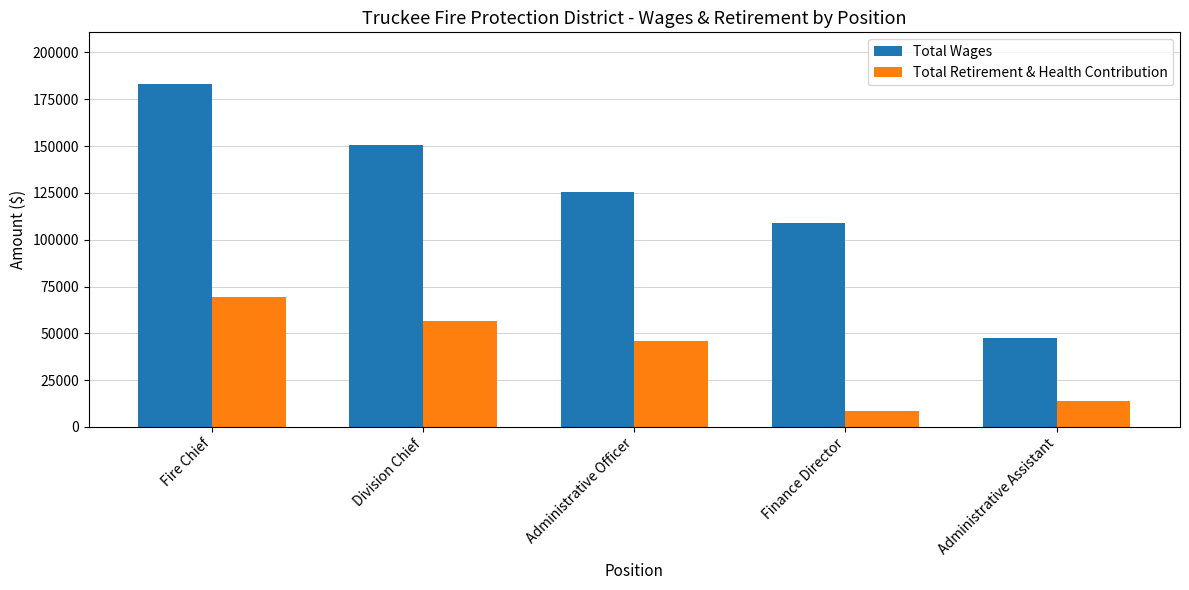

Reading left to right, list all the values displayed in this chart.

Total Wages: 183240	150648	125411	108960	47610
Total Retirement & Health Contribution: 69652	56549	45689	8646	13818